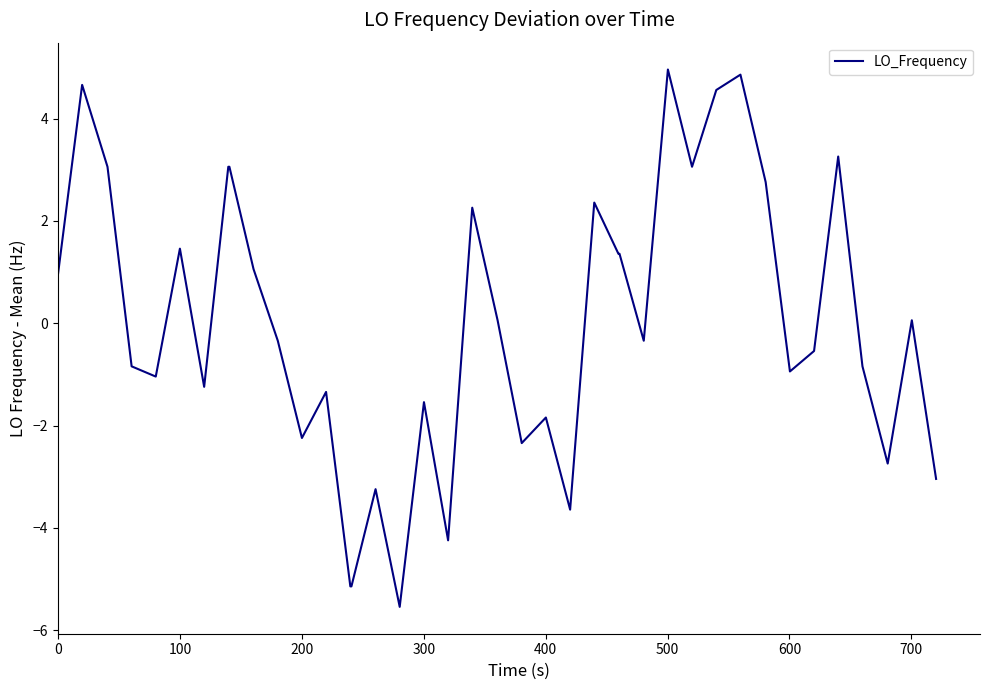

What is the difference between the maximum and minimum values?

10.5